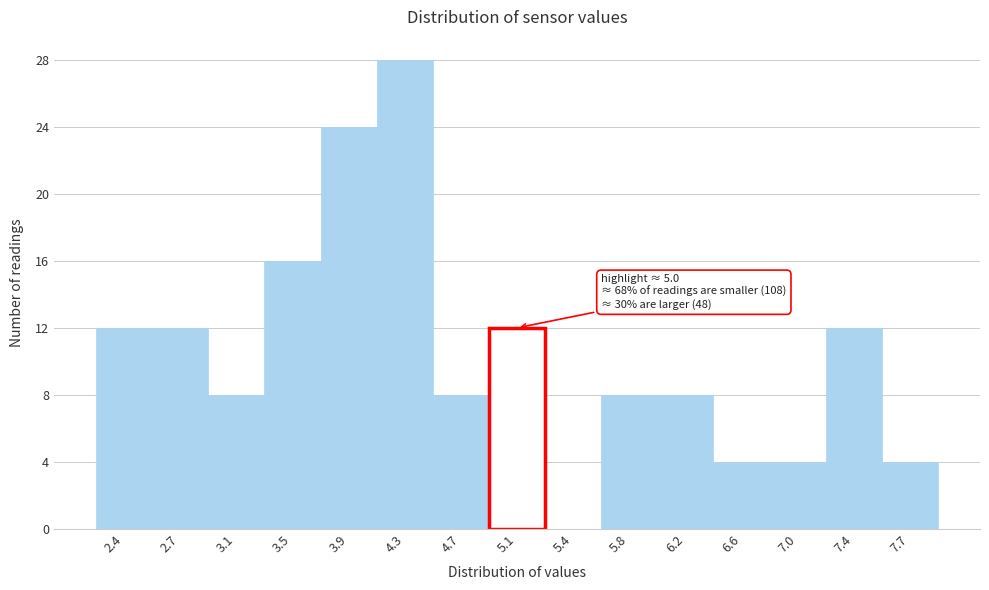

Over which range of the x-axis is the bar tallest?

4.10 to 4.45